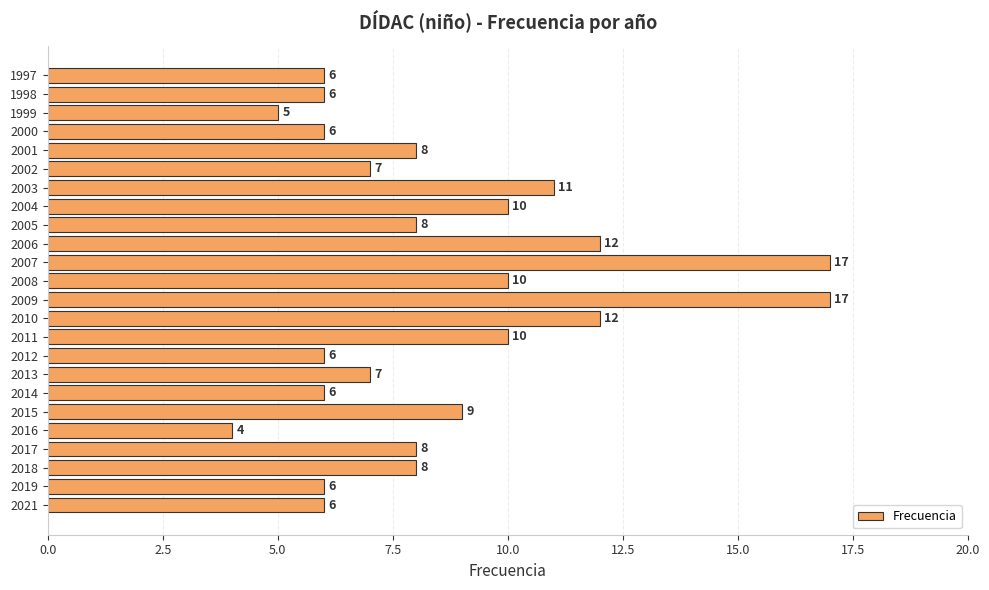

What is the difference between the second highest and second lowest values?

12